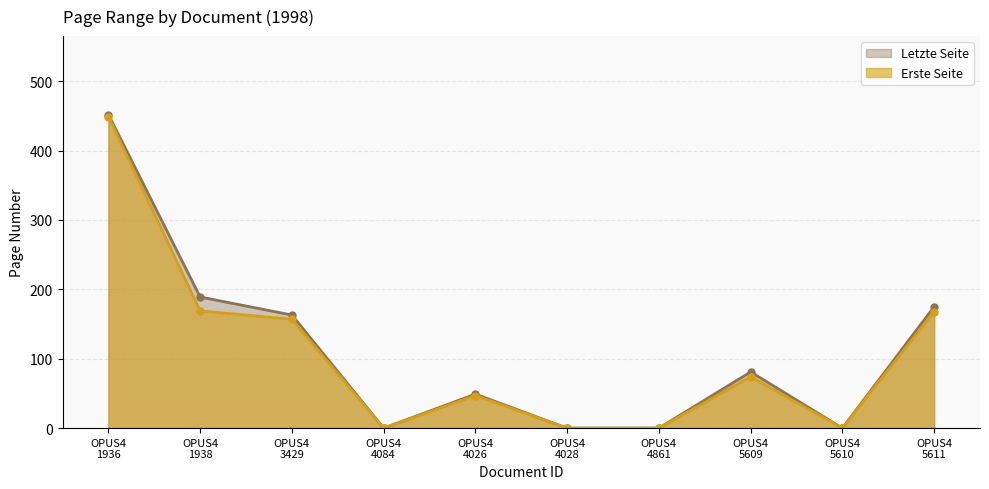

Does the chart have visible grid lines?

Yes